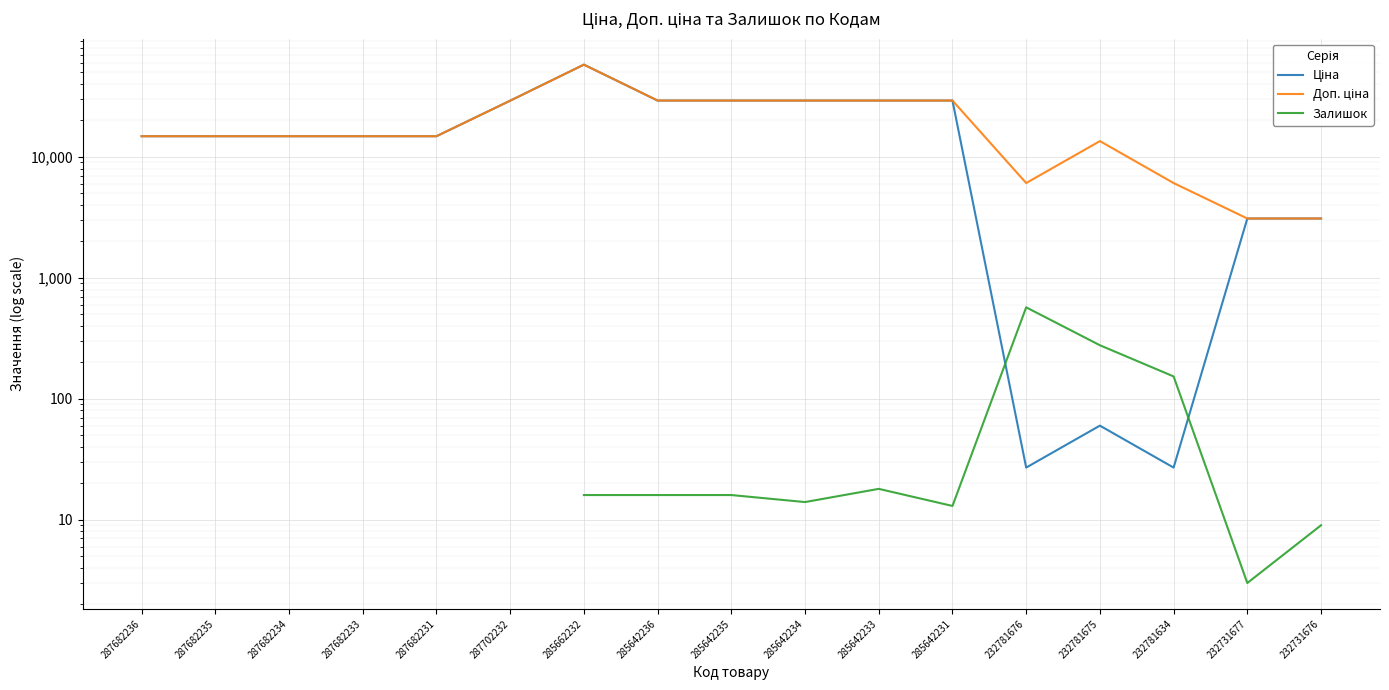

Is it true that Ціна equals 3091.2 at 232731677?

True